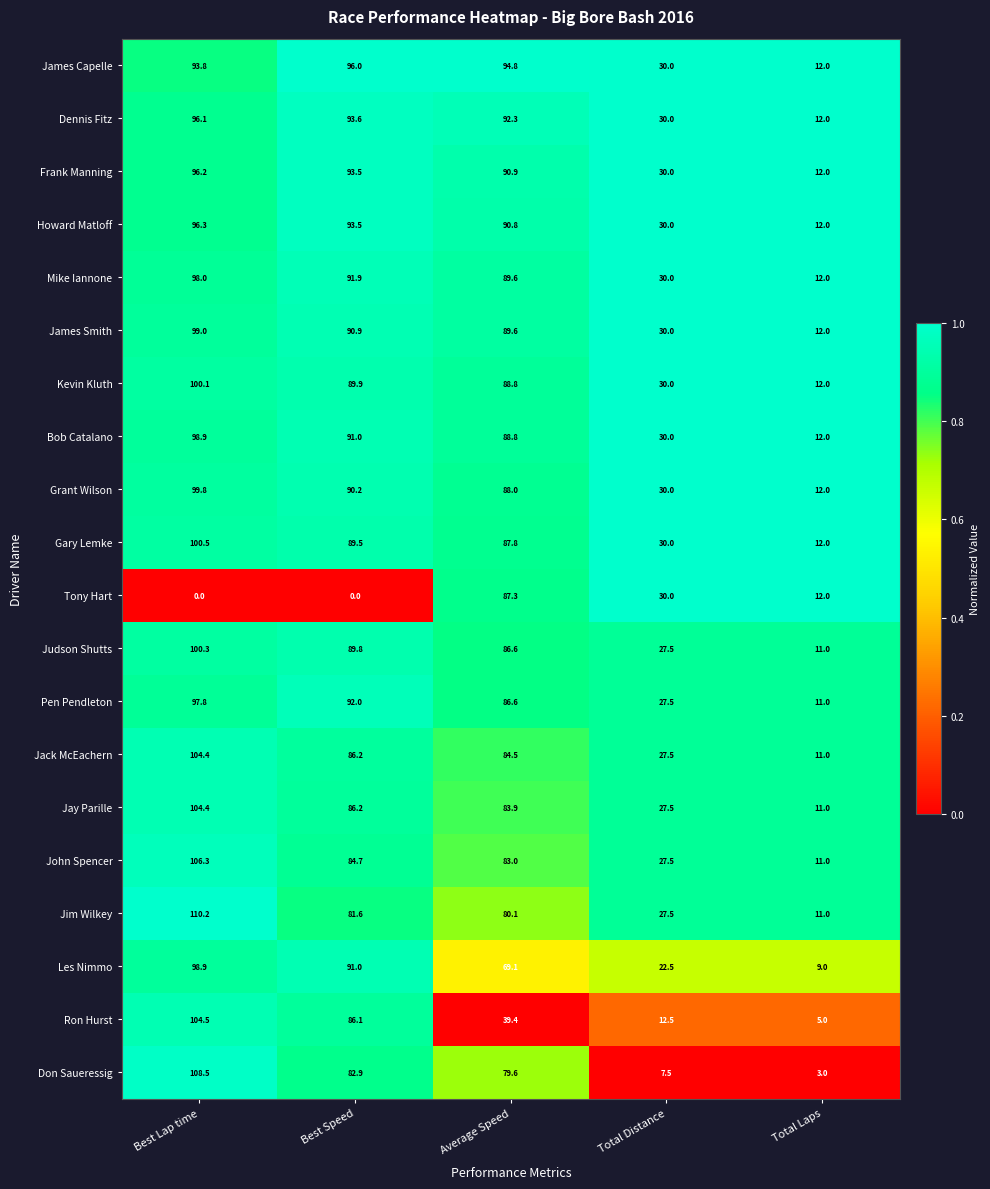

What value does the Bob Catalano series have at Average Speed?

88.8